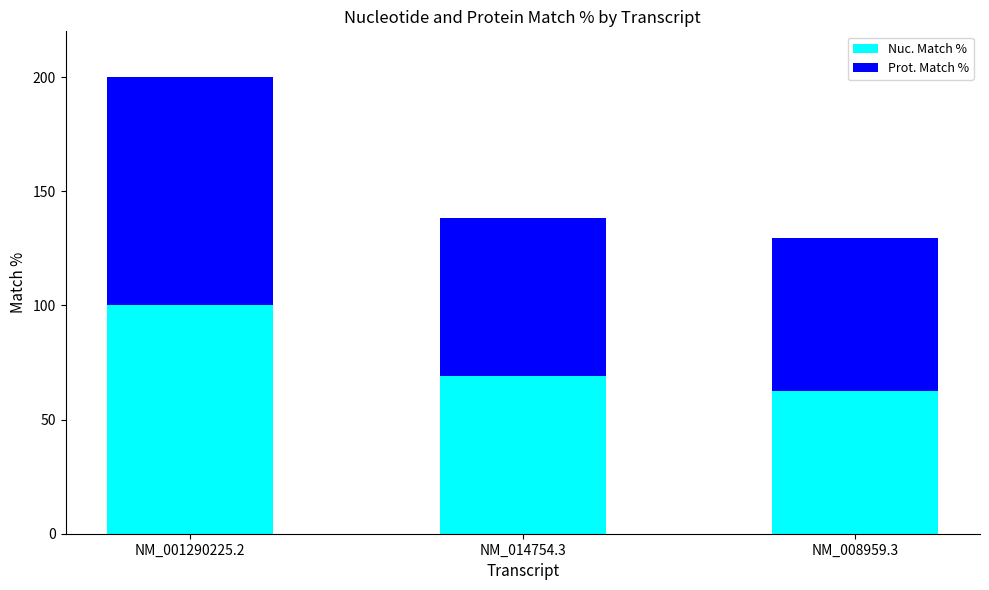

Where is Nuc. Match % nearest to the value 81?

NM_014754.3